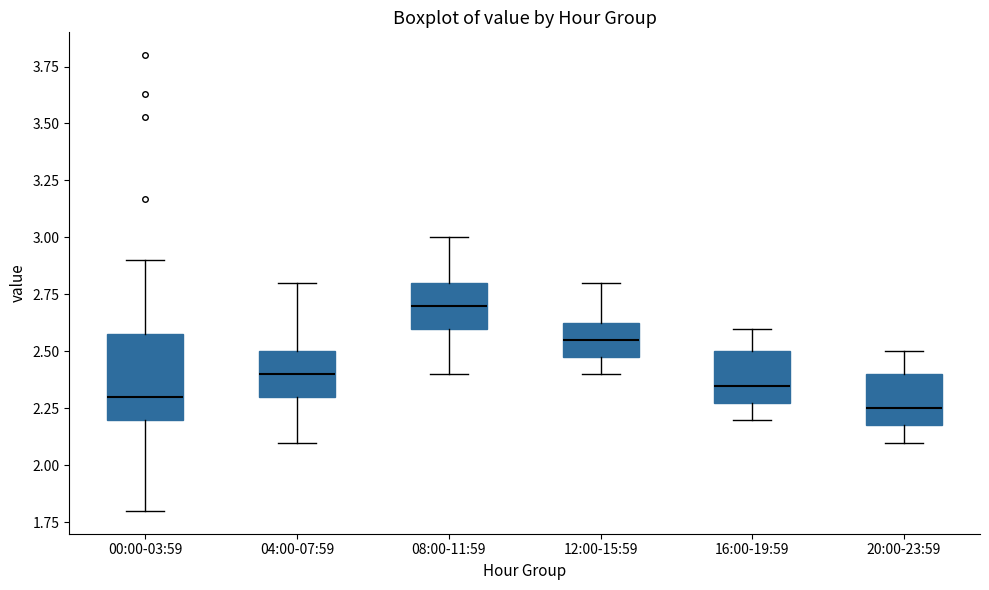

Reading left to right, transcribe this box plot: for each box, give where its median line is, the range the box spans, and where its two whiskers end, as read against the y-axis. The values are not printed on the chart, so give them approximately, as read against the axis.

00:00-03:59: median 2.30, box 2.20 to 2.60, whiskers 1.80 to 2.90
04:00-07:59: median 2.40, box 2.30 to 2.50, whiskers 2.10 to 2.80
08:00-11:59: median 2.70, box 2.60 to 2.80, whiskers 2.40 to 3.00
12:00-15:59: median 2.55, box 2.50 to 2.65, whiskers 2.40 to 2.80
16:00-19:59: median 2.35, box 2.30 to 2.50, whiskers 2.20 to 2.60
20:00-23:59: median 2.25, box 2.20 to 2.40, whiskers 2.10 to 2.50